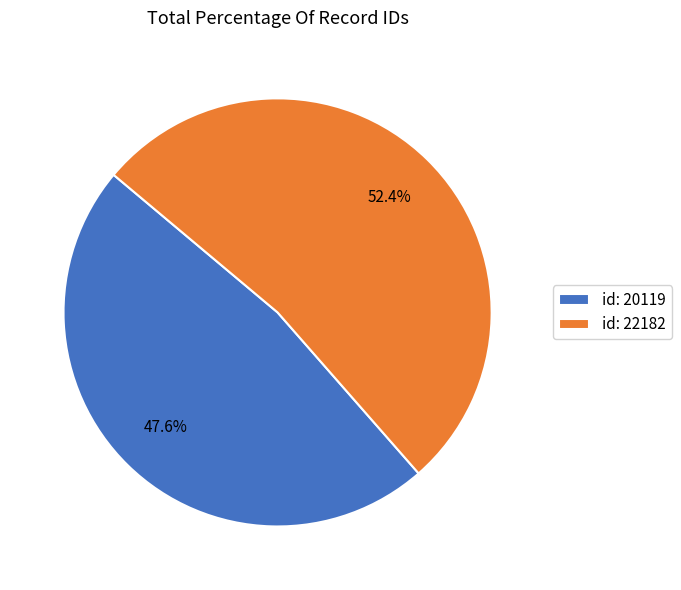

To the nearest percent, what is the difference between the id: 20119 and id: 22182 slice percentages?

5%